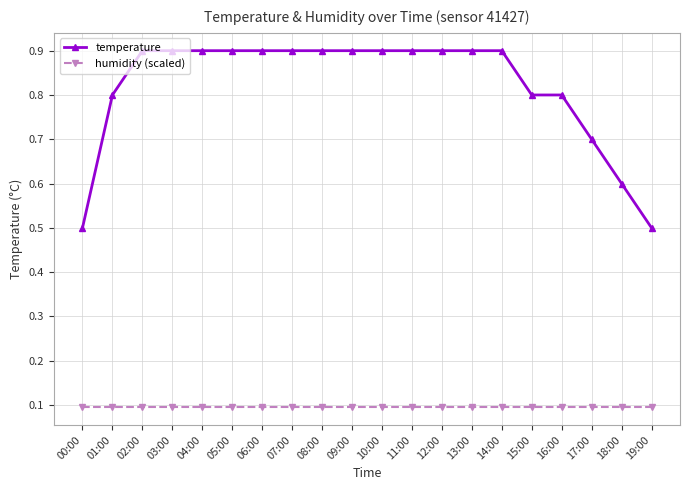

What are all the series names shown in the legend?

temperature, humidity (scaled)